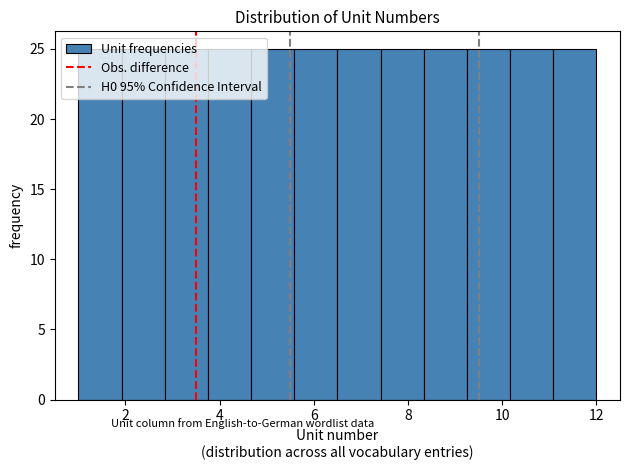

Reading left to right, transcribe this chart: for each bar, give the range it covers on the x-axis and its height. Neither the bar edges nor the heights are printed on the chart, so give them approximately, as read against the axes.

1.0 to 2.0: 25
2.0 to 2.8: 25
2.8 to 3.8: 25
3.8 to 4.6: 25
4.6 to 5.6: 25
5.6 to 6.6: 25
6.6 to 7.4: 25
7.4 to 8.4: 25
8.4 to 9.2: 25
9.2 to 10.2: 25
10.2 to 11.0: 25
11.0 to 12.0: 25